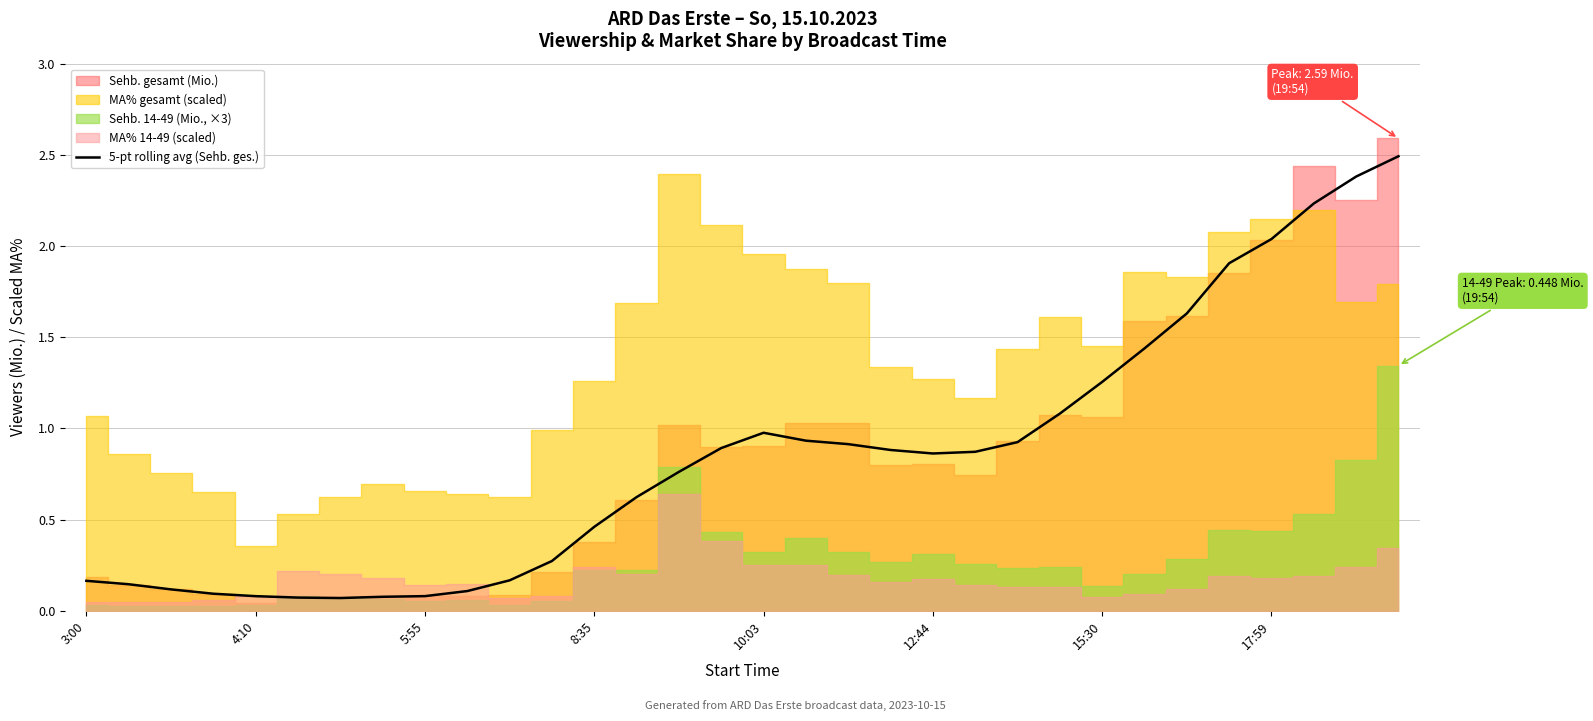

How many points are higher than both their immediate neighbors (excluding endpoints)?

1